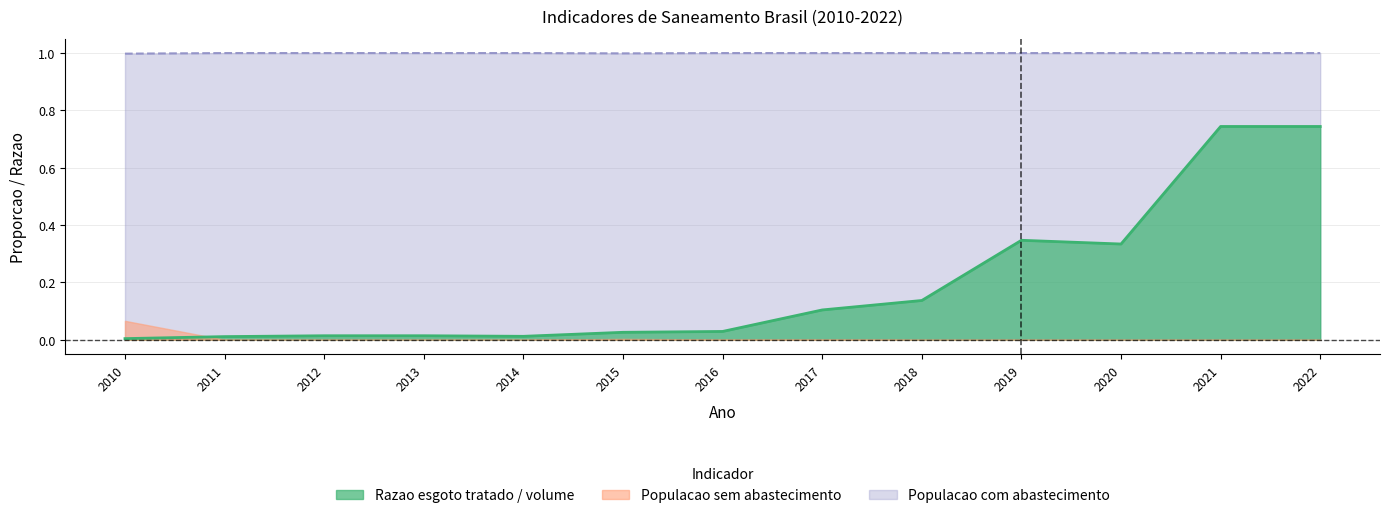

In Razao esgoto tratado / volume, how many points are lower than both neighbors (excluding endpoints)?

2